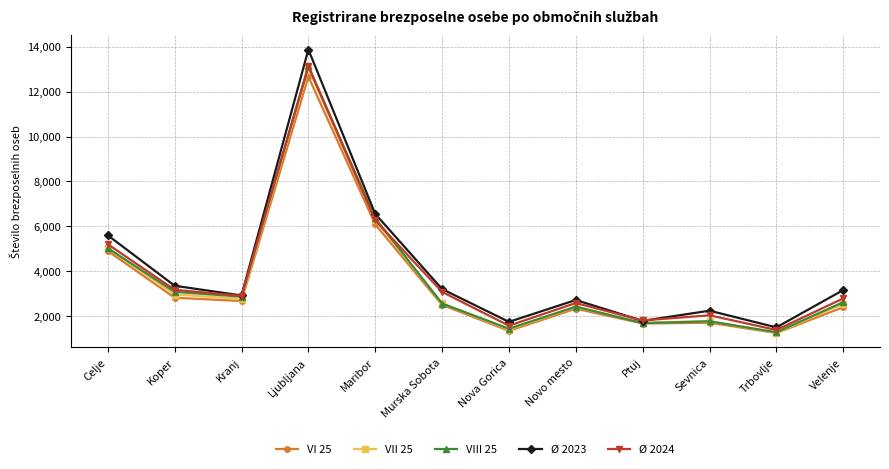

Where is the first local maximum for VI 25?

Ljubljana